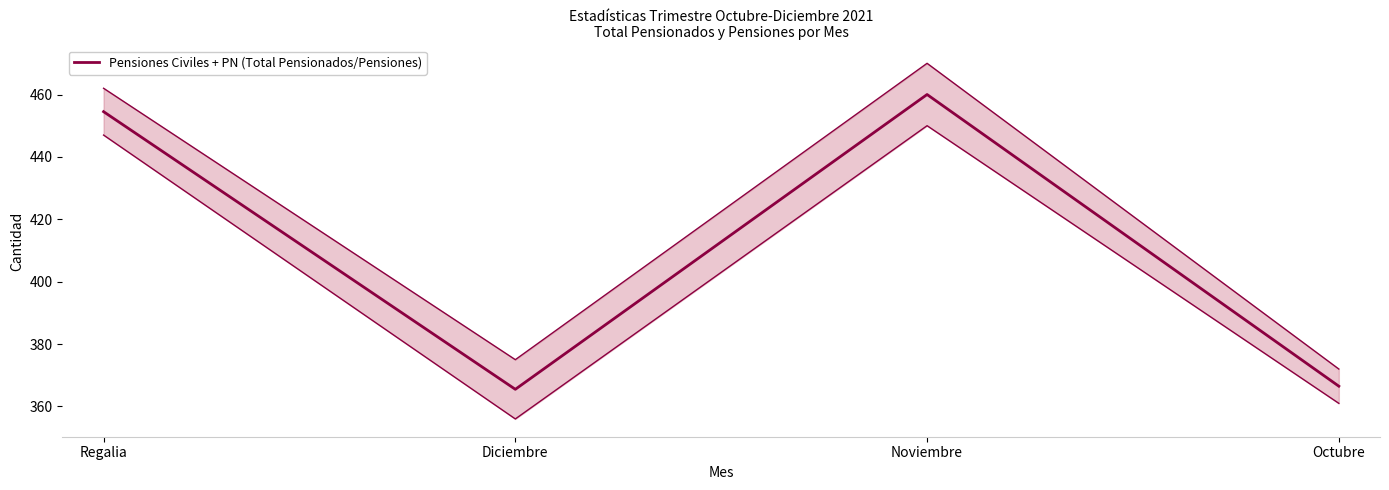

The chart shows a value of 665.5 at Regalia. True or false?

False